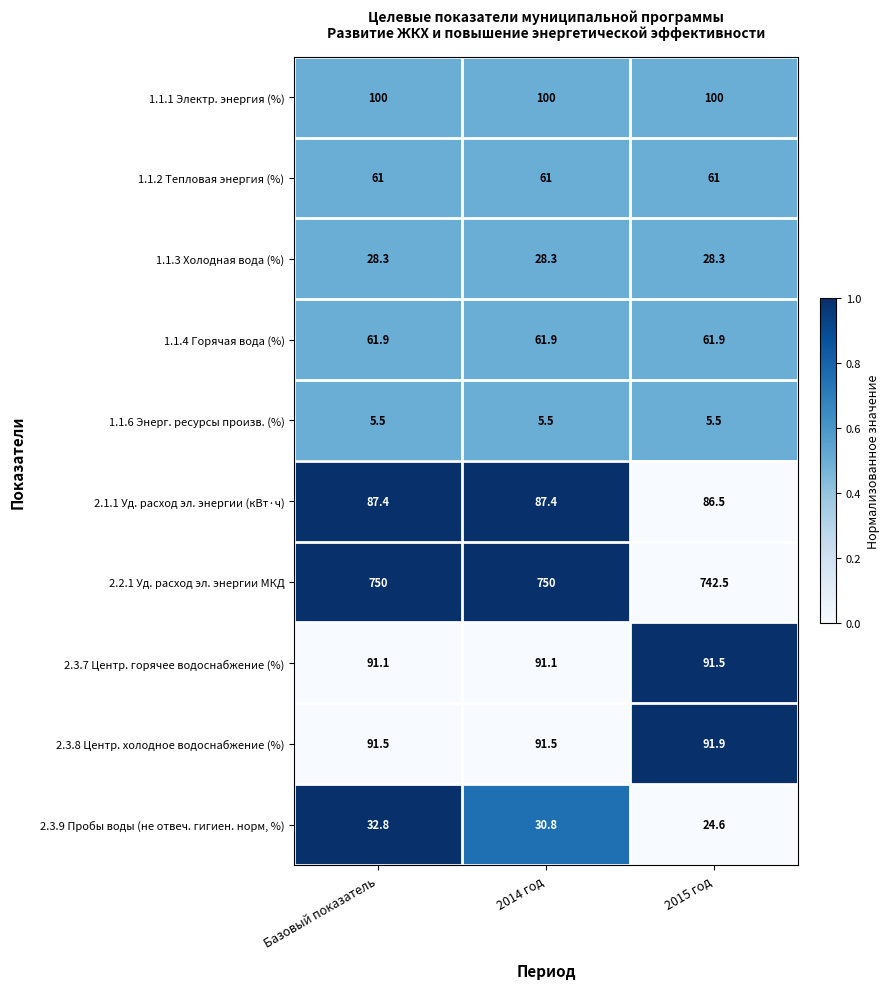

Reading left to right, list all the values displayed in this chart.

1.1.1 Электр. энергия (%): Базовый показатель=100.0	2014 год=100.0	2015 год=100.0
1.1.2 Тепловая энергия (%): Базовый показатель=61.0	2014 год=61.0	2015 год=61.0
1.1.3 Холодная вода (%): Базовый показатель=28.3	2014 год=28.3	2015 год=28.3
1.1.4 Горячая вода (%): Базовый показатель=61.9	2014 год=61.9	2015 год=61.9
1.1.6 Энерг. ресурсы произв. (%): Базовый показатель=5.5	2014 год=5.5	2015 год=5.5
2.1.1 Уд. расход эл. энергии (кВт·ч): Базовый показатель=87.4	2014 год=87.4	2015 год=86.5
2.2.1 Уд. расход эл. энергии МКД: Базовый показатель=750.0	2014 год=750.0	2015 год=742.5
2.3.7 Центр. горячее водоснабжение (%): Базовый показатель=91.1	2014 год=91.1	2015 год=91.5
2.3.8 Центр. холодное водоснабжение (%): Базовый показатель=91.5	2014 год=91.5	2015 год=91.9
2.3.9 Пробы воды (не отвеч. гигиен. норм, %): Базовый показатель=32.8	2014 год=30.8	2015 год=24.6